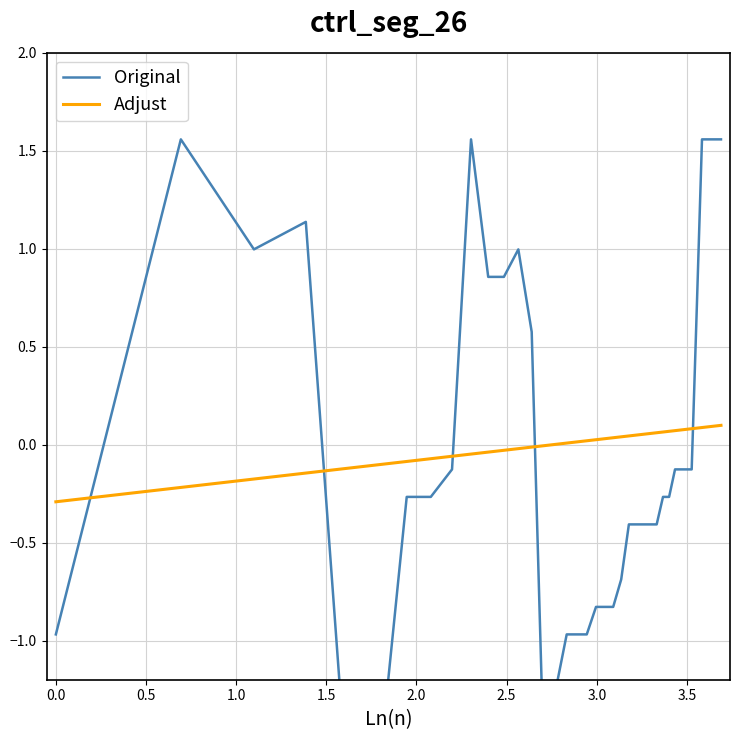

True or false: Original has more than 1 points higher than both neighbors.

True